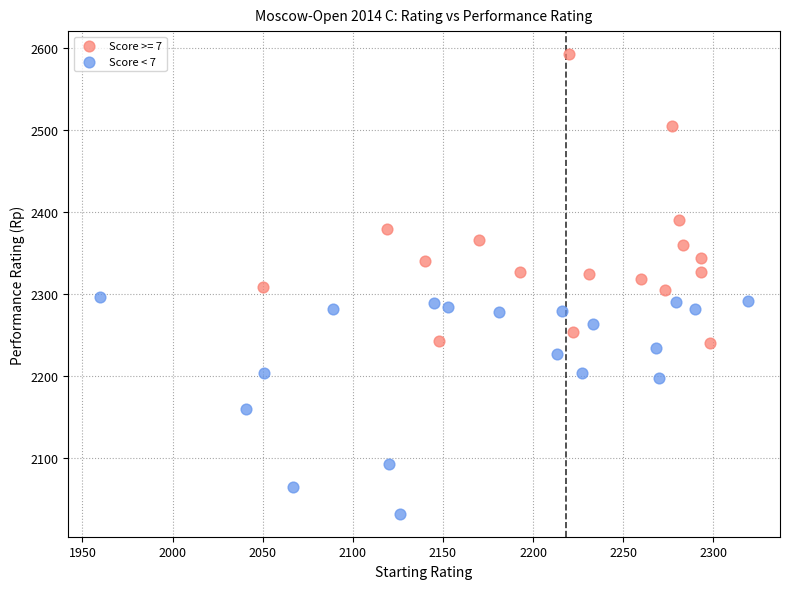

Which series reaches the minimum Y coordinate?

Score < 7